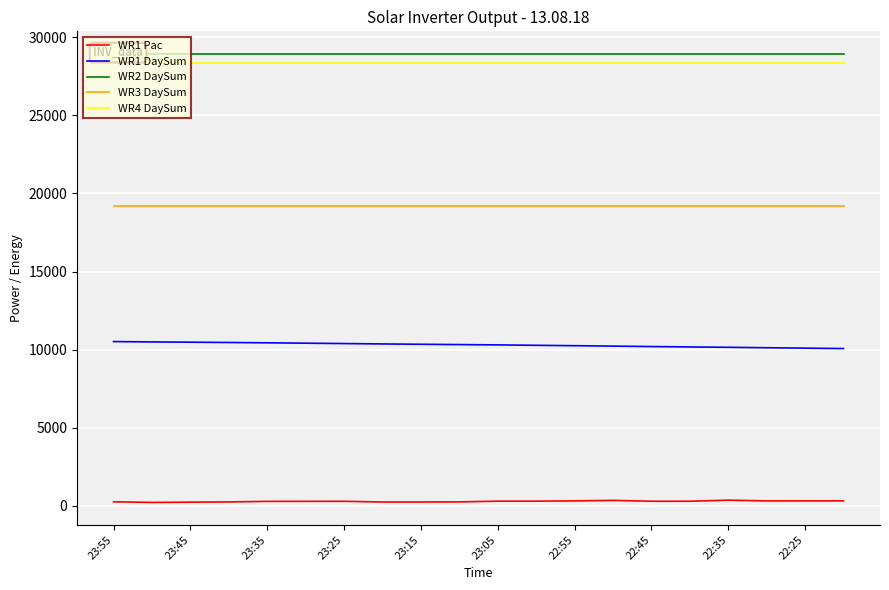

The value of WR4 DaySum at 22:35 is 28334. True or false?

True